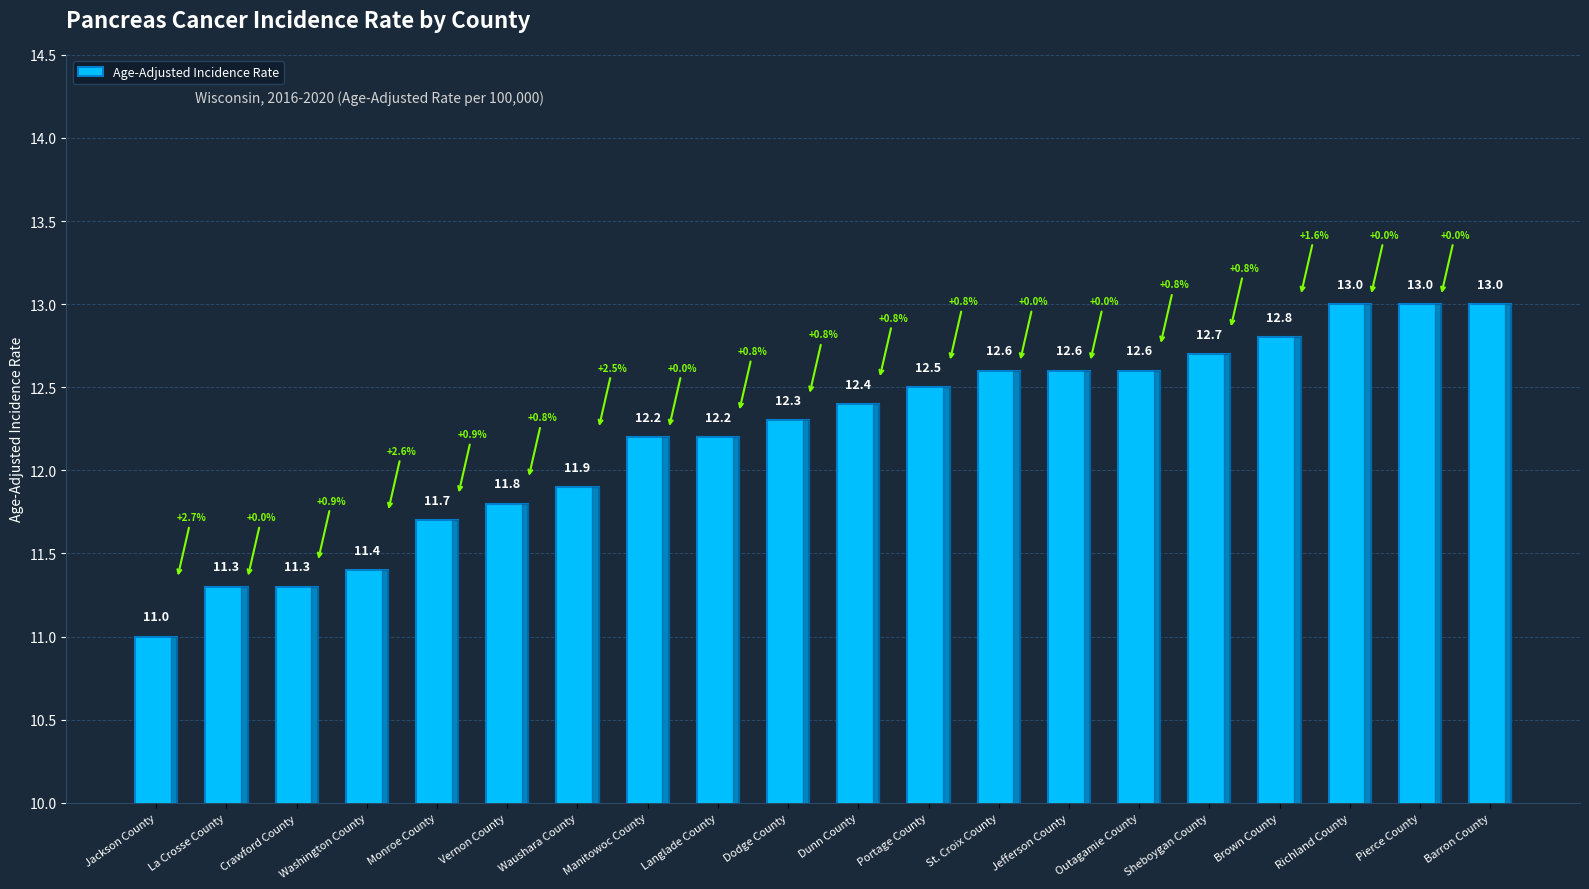

Reading right to left, what are all the values shown in this chart?

13.0	13.0	13.0	12.8	12.7	12.6	12.6	12.6	12.5	12.4	12.3	12.2	12.2	11.9	11.8	11.7	11.4	11.3	11.3	11.0